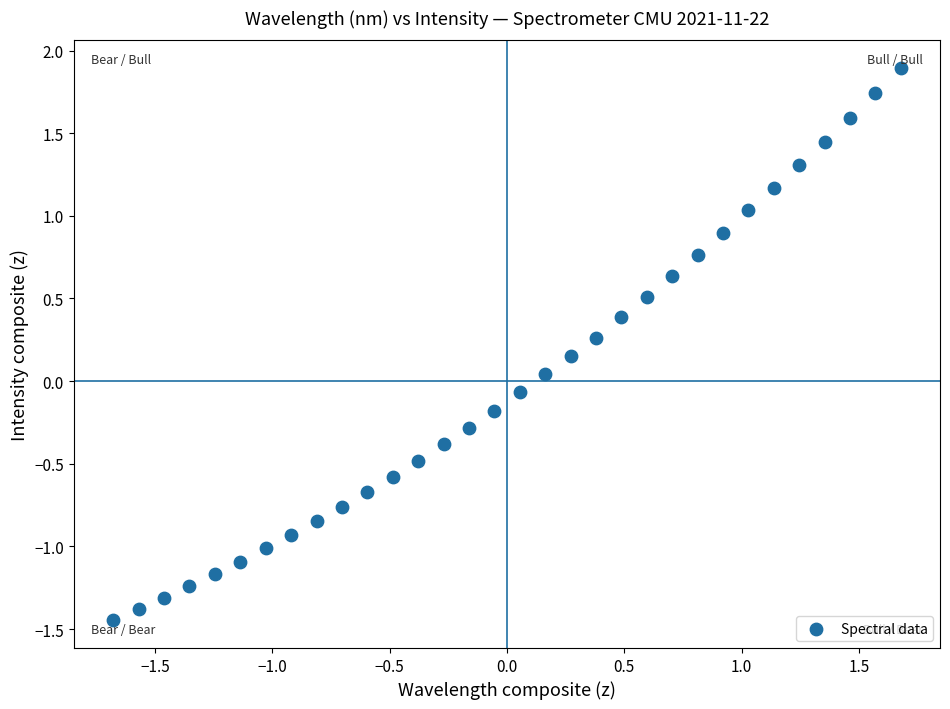

What is the range of Y values (max minus min)?

3.3